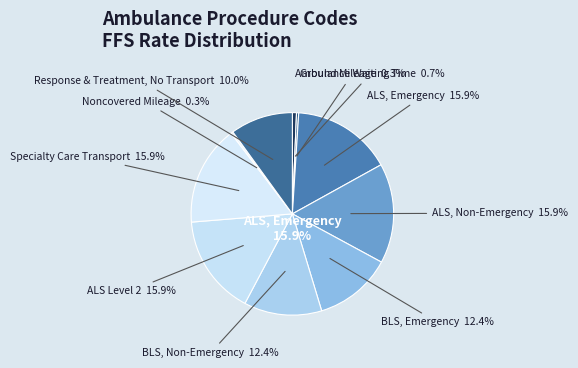

Is there a majority slice in this chart?

No